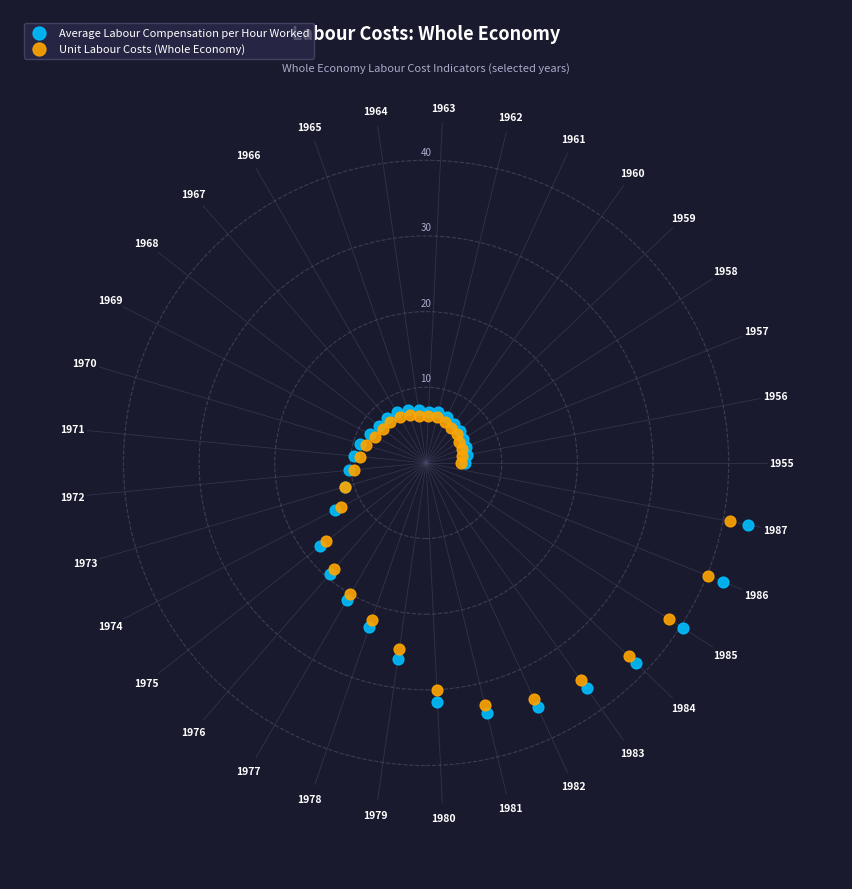

What are all the series names shown in the legend?

Average Labour Compensation per Hour Worked, Unit Labour Costs (Whole Economy)